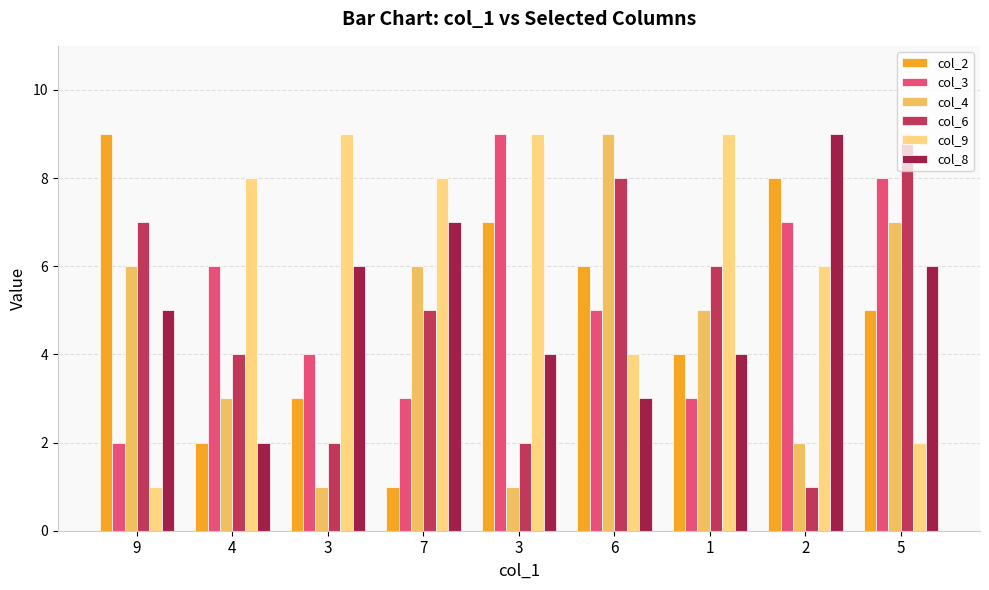

How many values in the col_4 series are below 5?

4